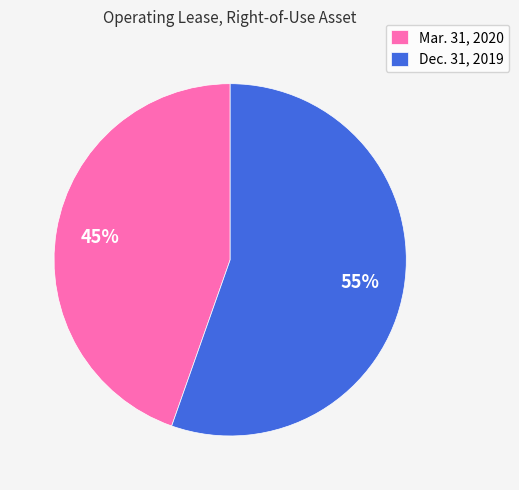

Combined, do Dec. 31, 2019 and Mar. 31, 2020 account for over 50%?

Yes